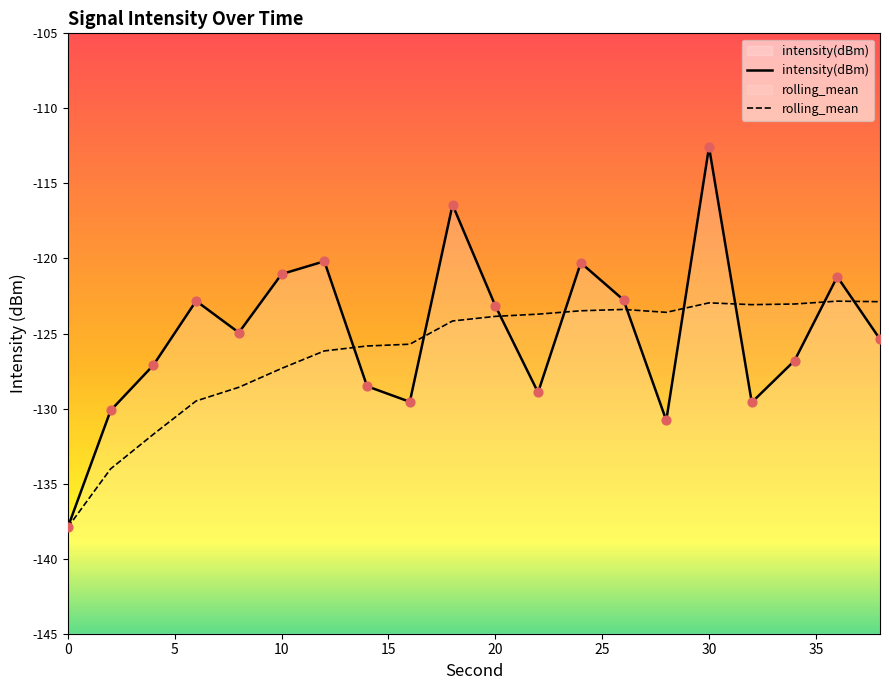

Which series contains the lowest Y value?

intensity(dBm)